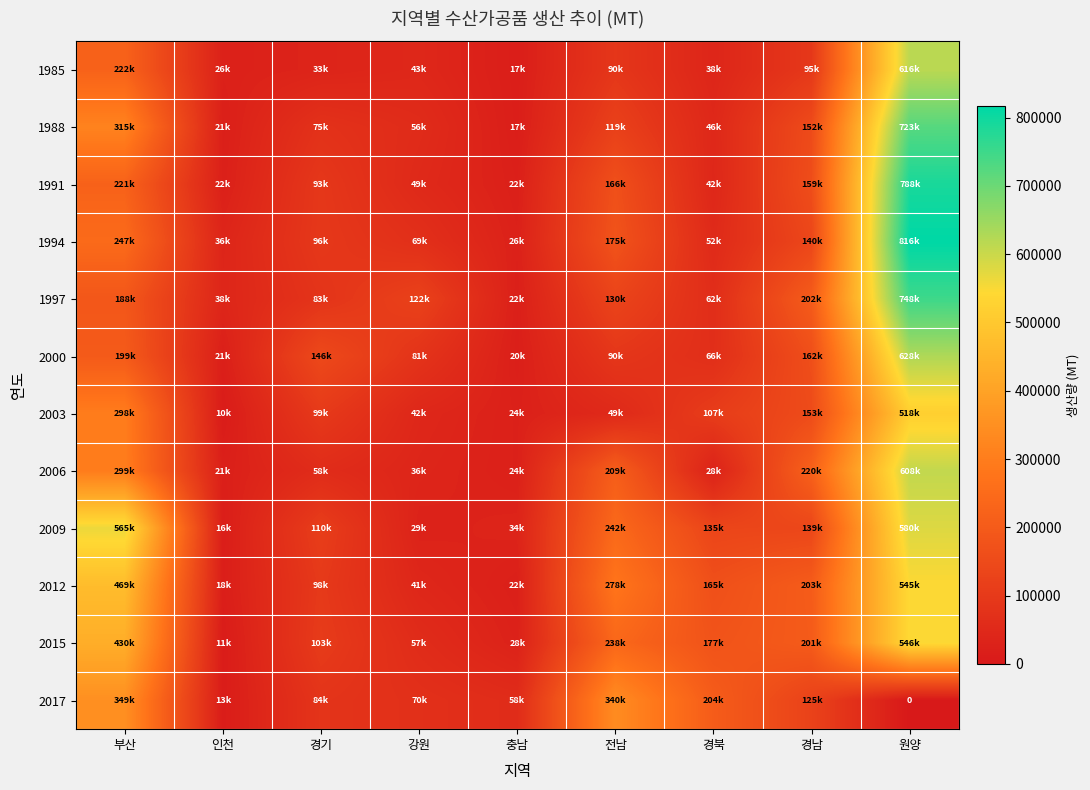

How many categories are shown in the chart?

9